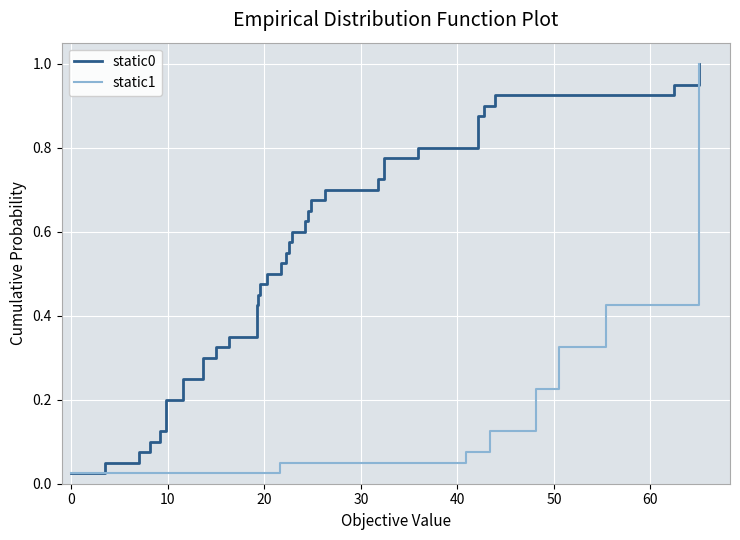

Which series has the widest spread of values?

static0